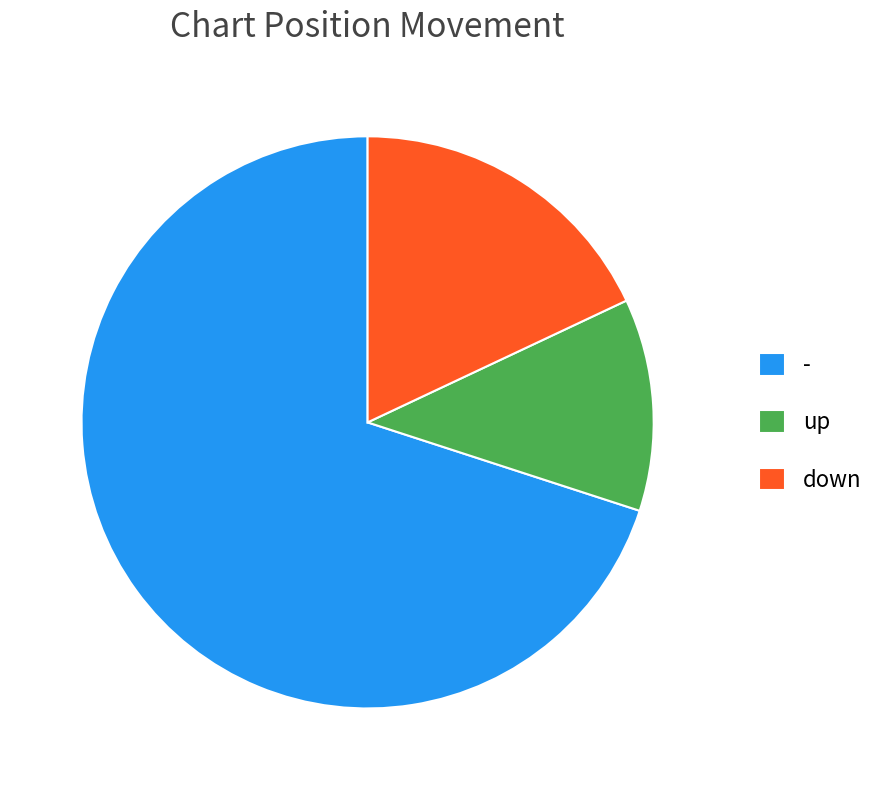

Rank the categories by value from highest to lowest.

-, down, up